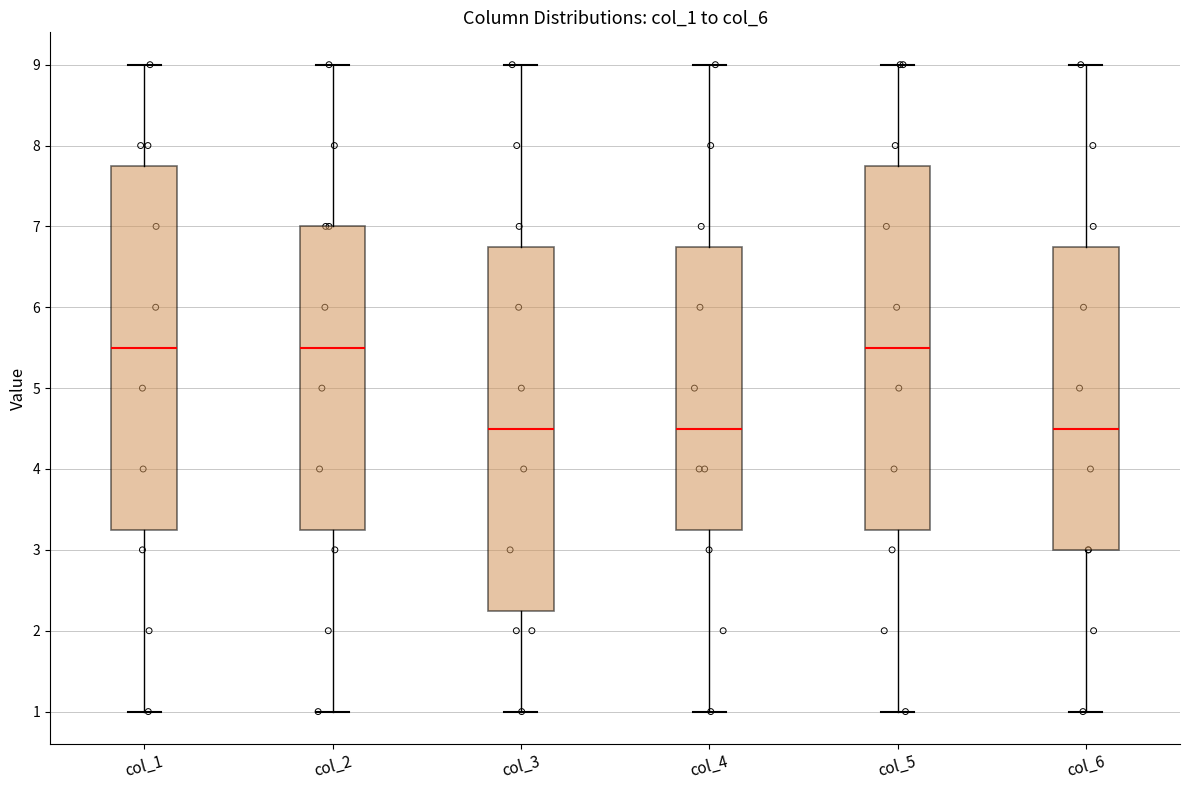

Reading left to right, read every box against the y-axis: the position of its median line, the range the box covers, and the ends of its whiskers. The values are not printed on the chart, so give them approximately, as read against the axis.

col_1: median 5.5, box 3.3 to 7.8, whiskers 1.0 to 9.0
col_2: median 5.5, box 3.3 to 7.0, whiskers 1.0 to 9.0
col_3: median 4.5, box 2.3 to 6.8, whiskers 1.0 to 9.0
col_4: median 4.5, box 3.3 to 6.8, whiskers 1.0 to 9.0
col_5: median 5.5, box 3.3 to 7.8, whiskers 1.0 to 9.0
col_6: median 4.5, box 3.0 to 6.8, whiskers 1.0 to 9.0